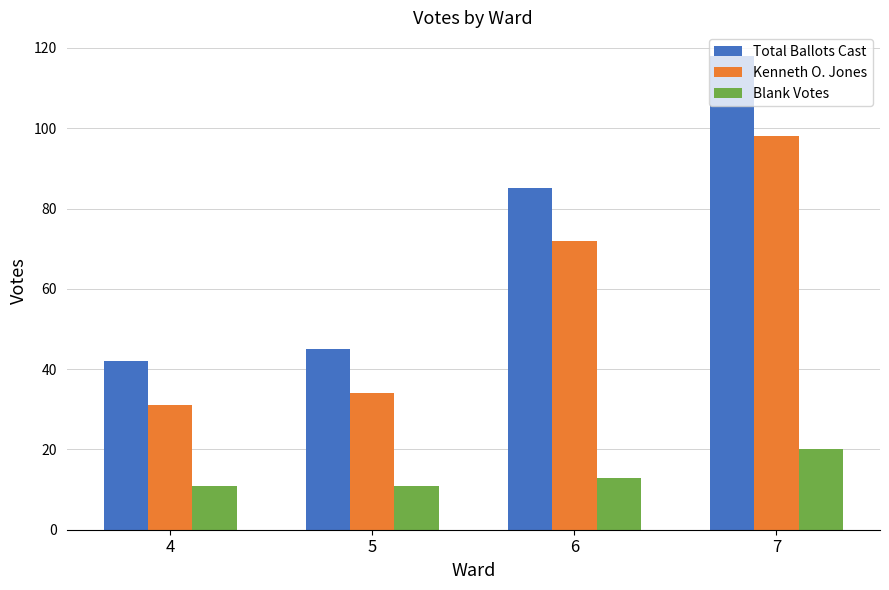

What is the total value across all series at 7?

236